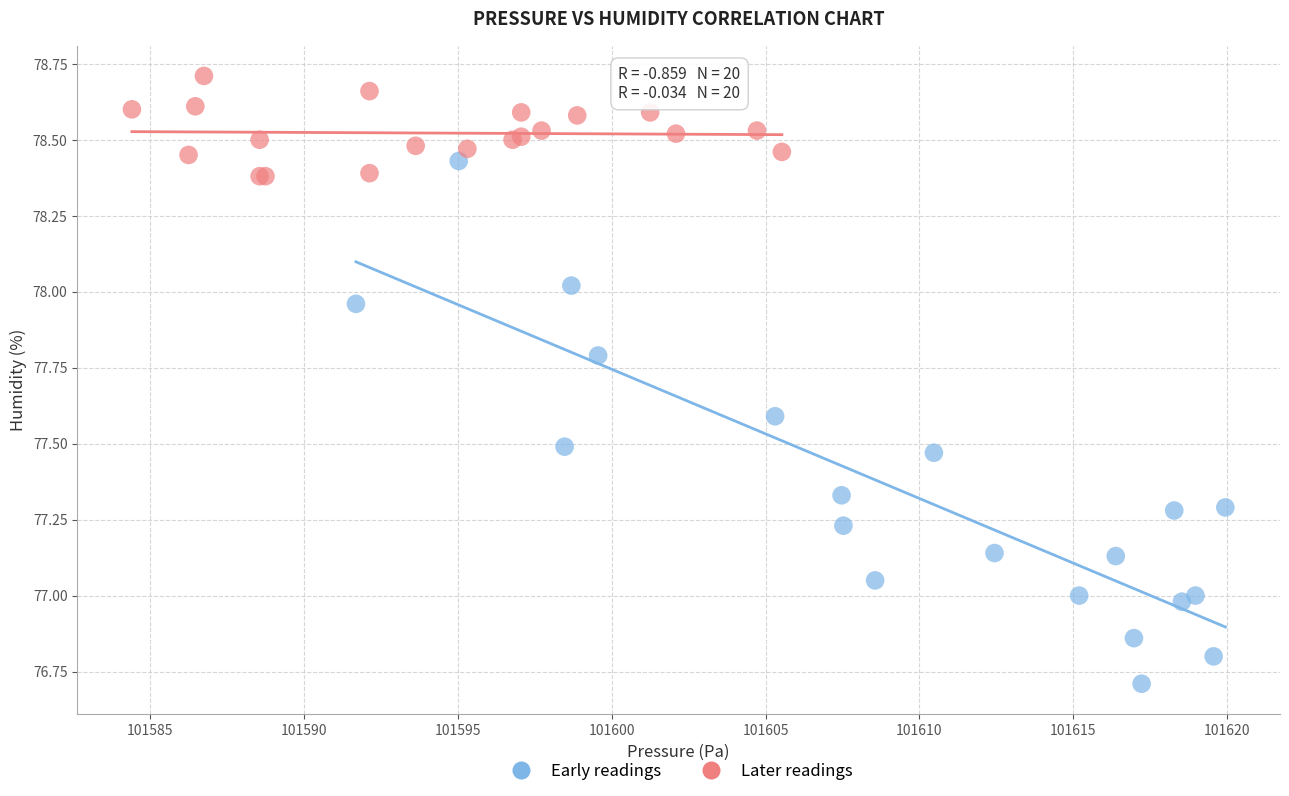

Which series has the widest spread of Y values?

Early readings